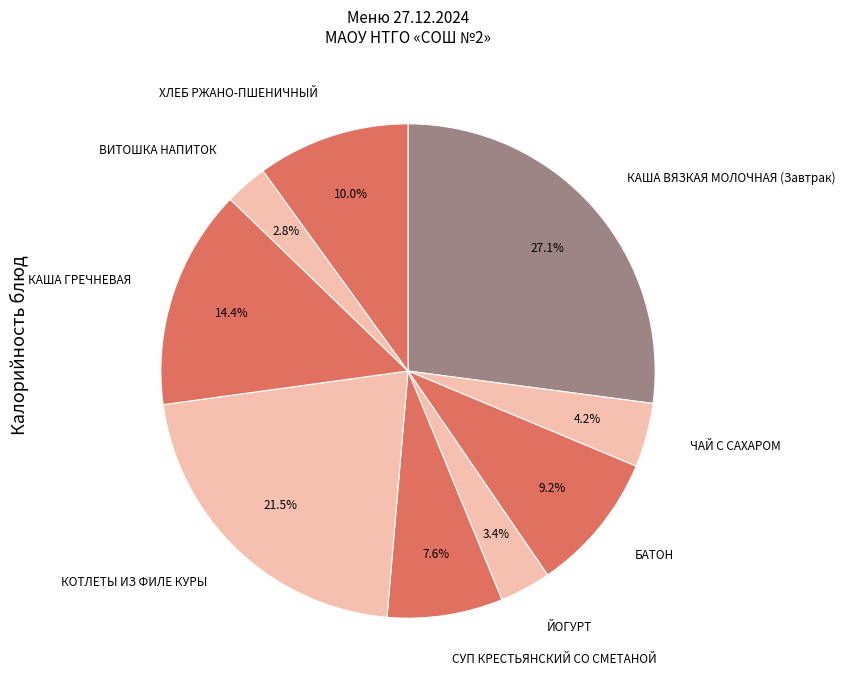

How many slices are in this pie chart?

9